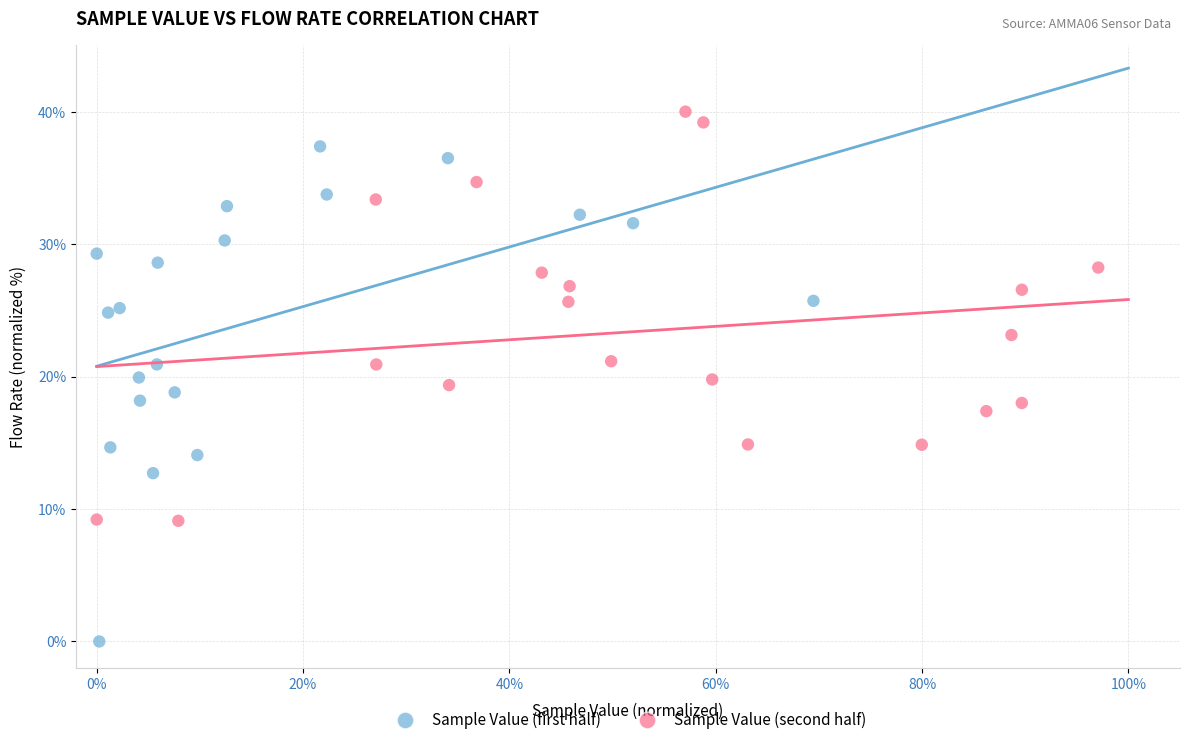

Which series has the largest Y range (max minus min)?

Sample Value (first half)